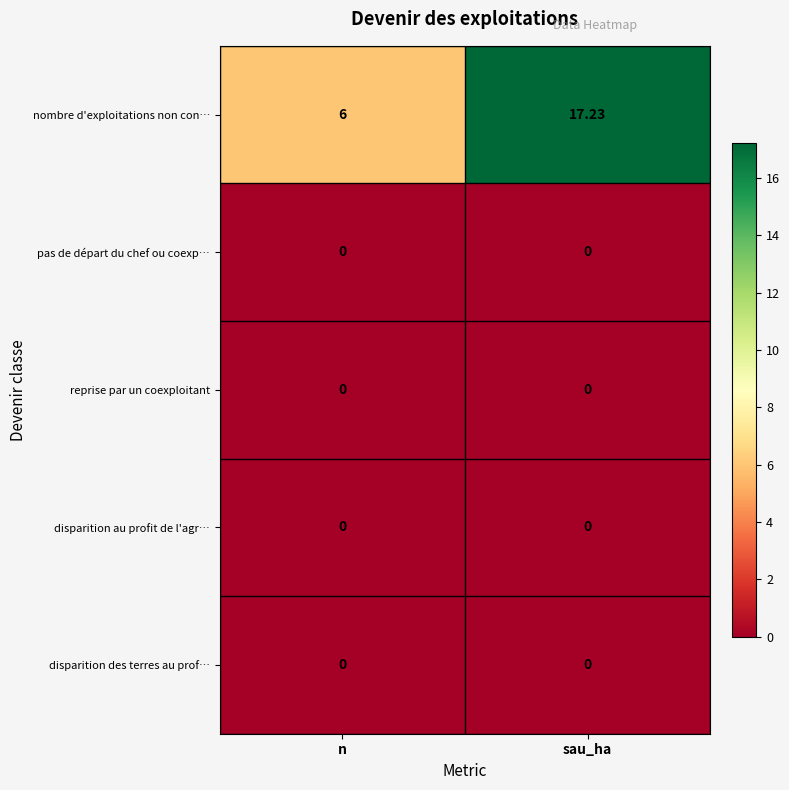

Which series has the largest total across all categories?

nombre d'exploitations non con…